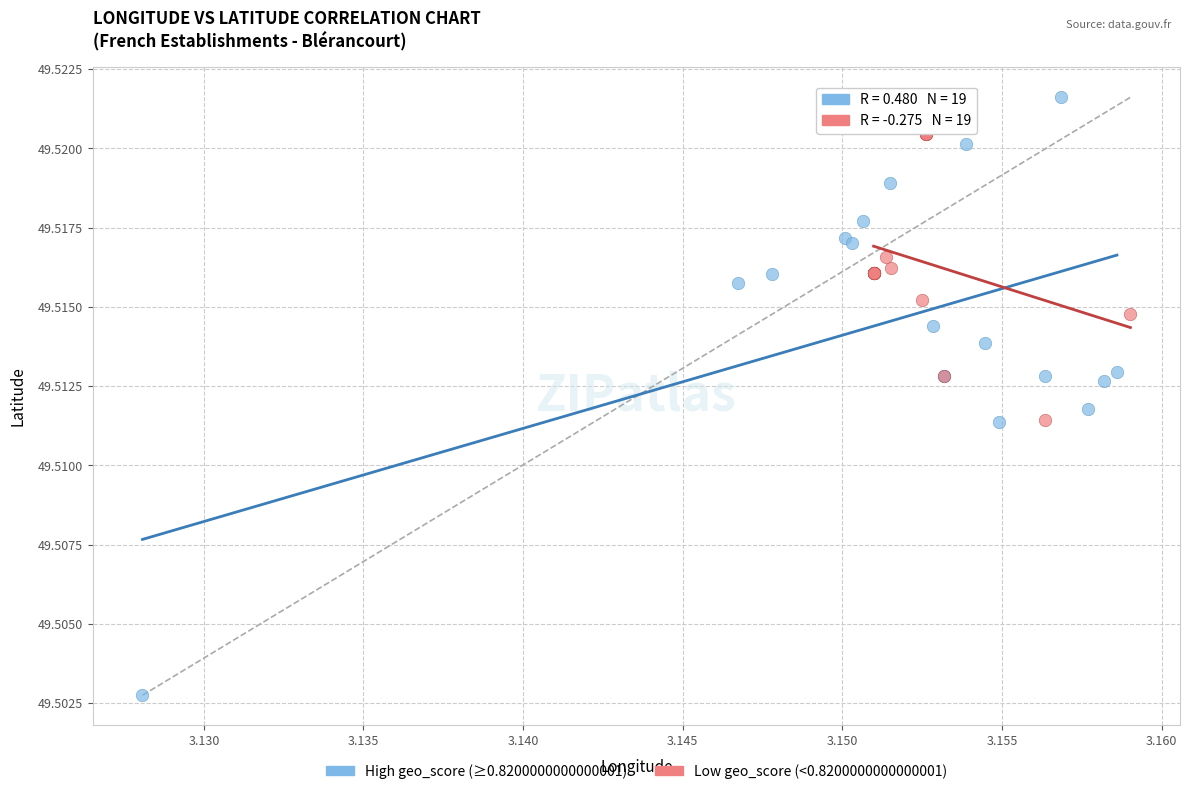

Which series contains the lowest Y value?

High geo_score (≥0.8200000000000001)